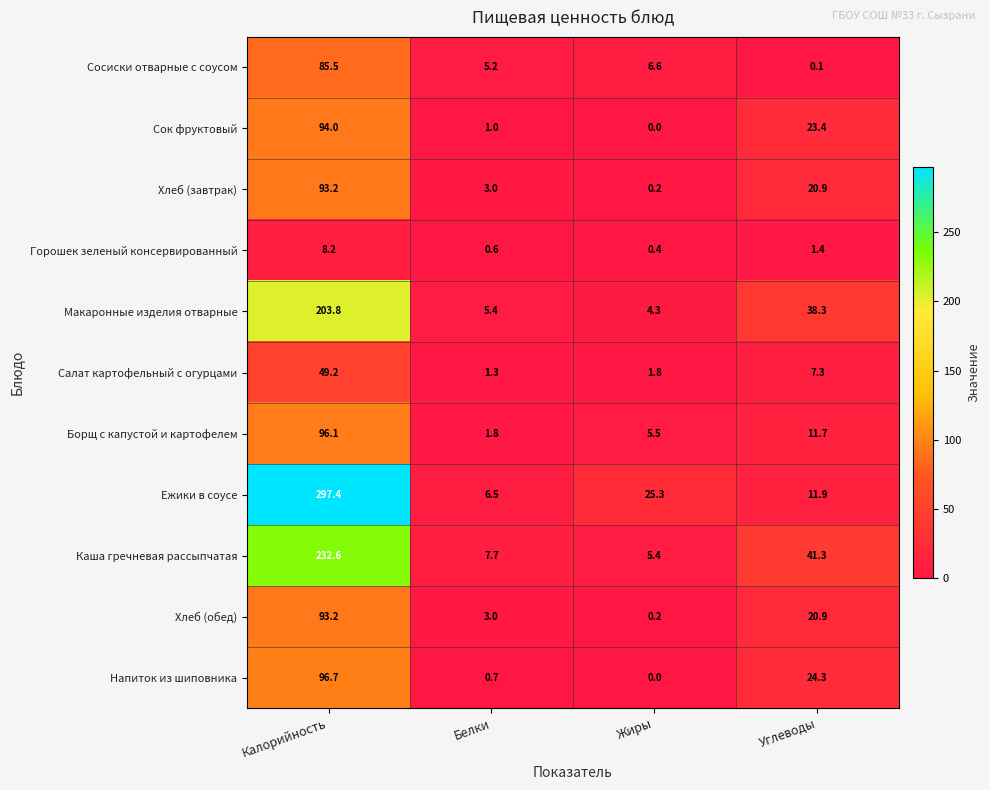

How many series are shown in this chart?

11